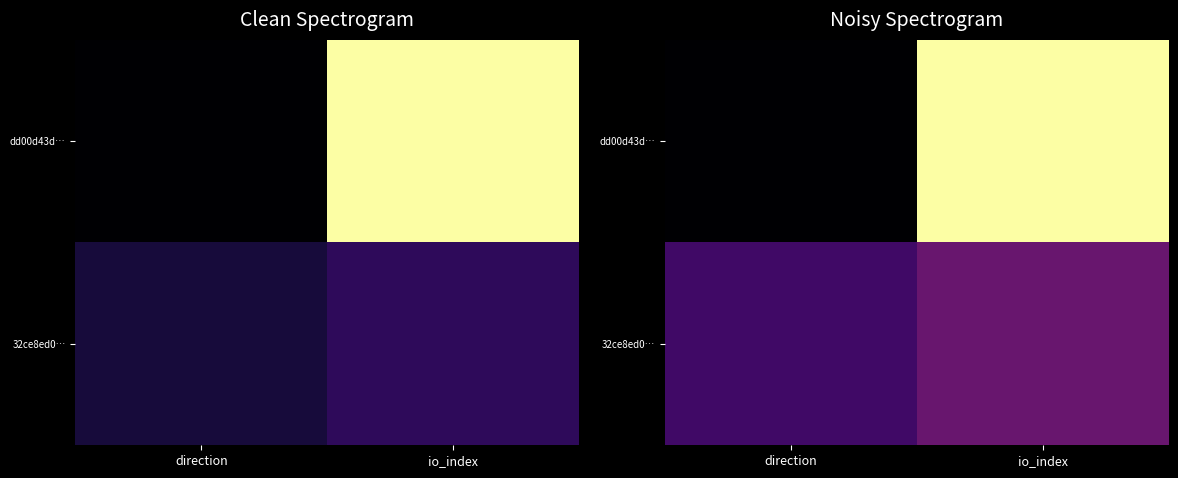

What is the minimum value for dd00d43d…?

-0.2